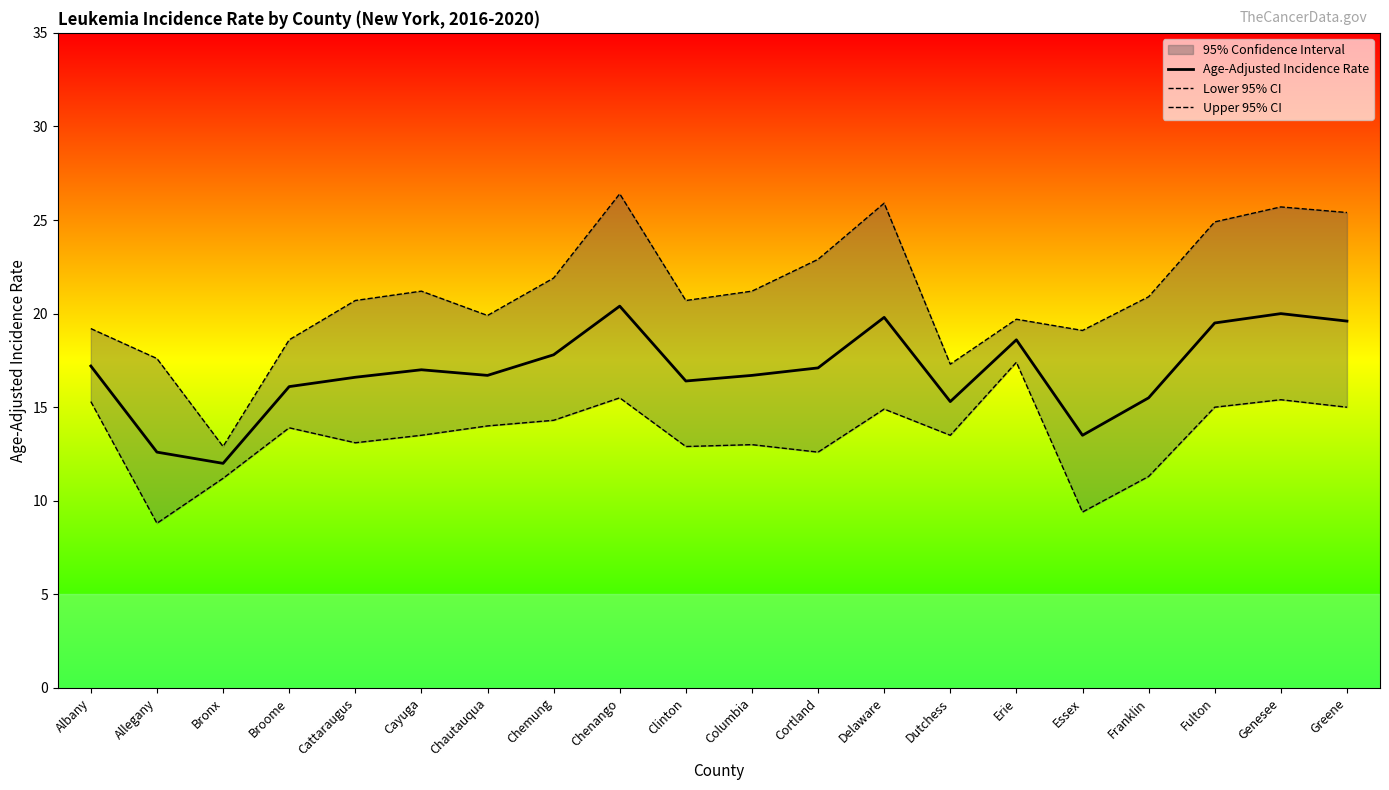

Between Broome and Chenango, which series saw the biggest shift?

Upper 95% CI